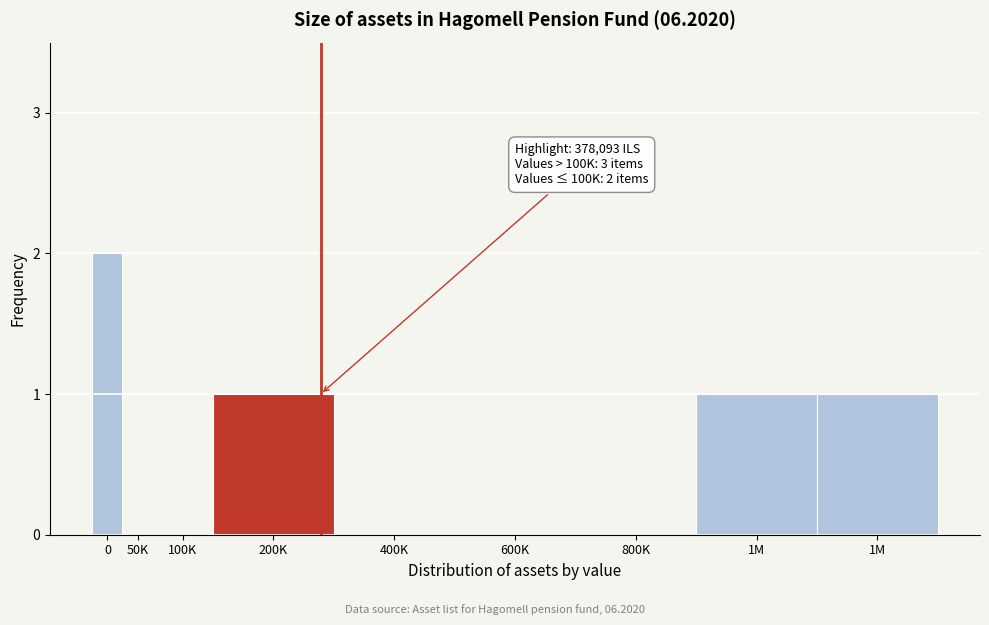

Are the bars horizontal?

No